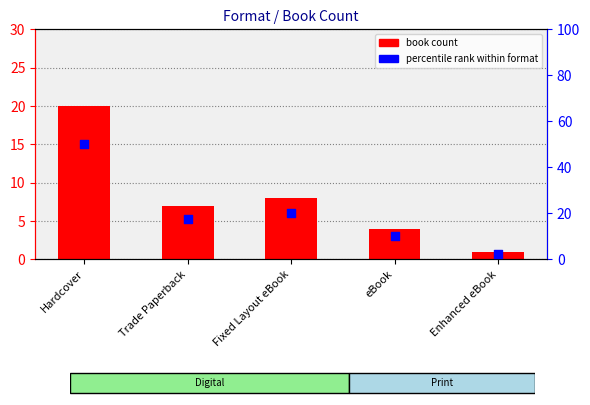

Which series has the largest total across all categories?

percentile rank within format